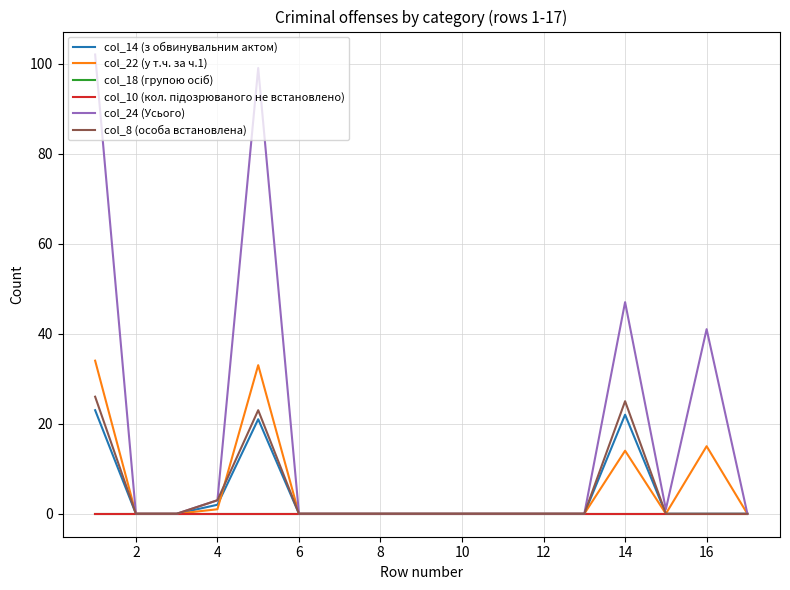

Does the chart display data point markers on the line(s)?

No